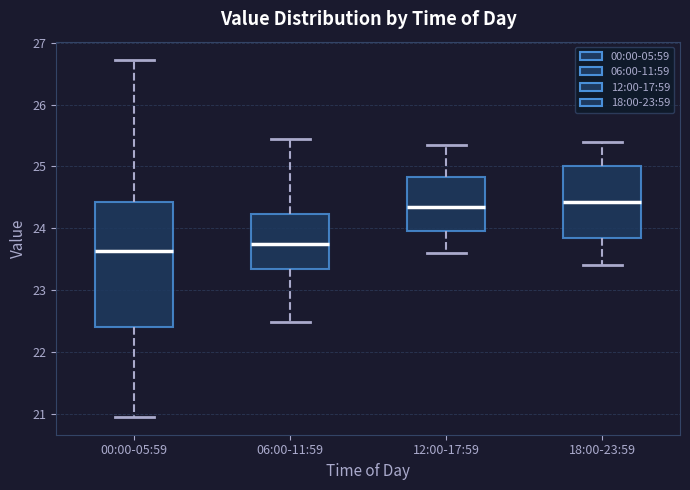

Where does the median line of the box for 18:00-23:59 sit on the y-axis? The values are not printed on the chart, so give them approximately, as read against the axis.

24.4